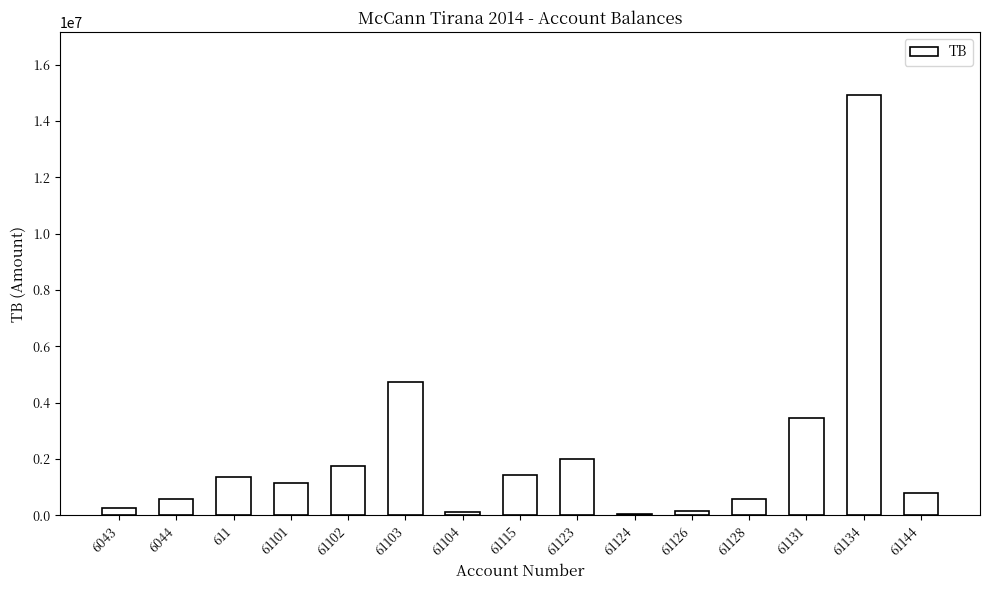

What is the ratio of the value at 6043 to the value at 61123?

0.1